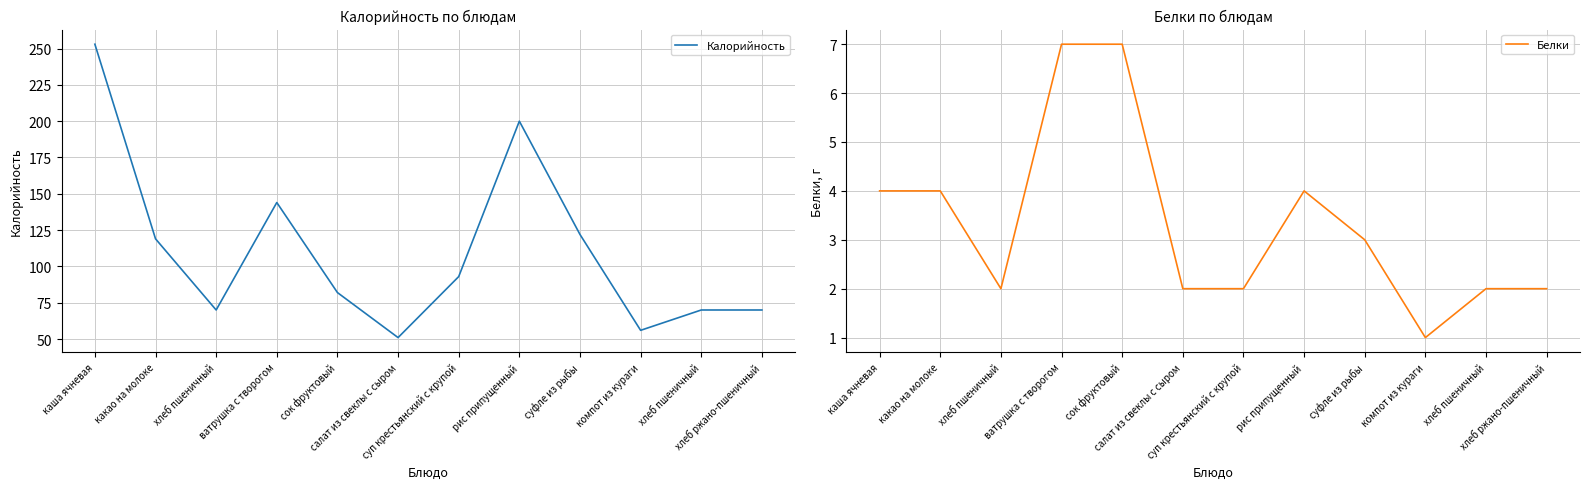

At which category is the sum across all series the highest?

каша ячневая